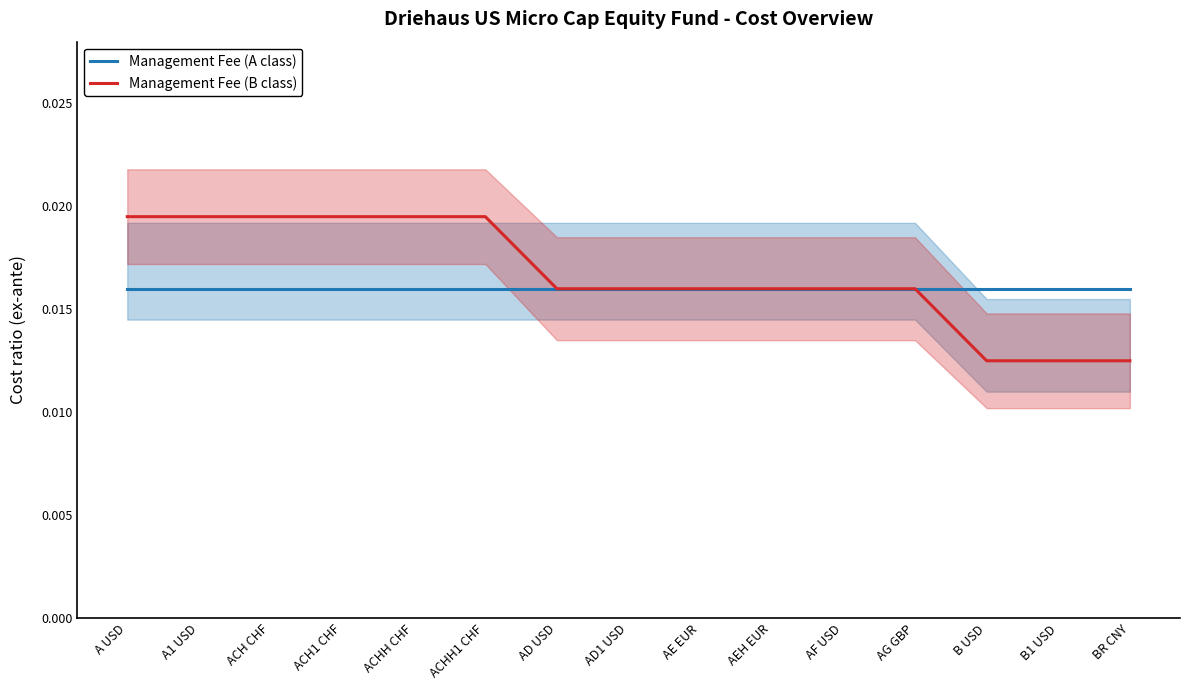

What are all the series names shown in the legend?

Management Fee (A class), Management Fee (B class)